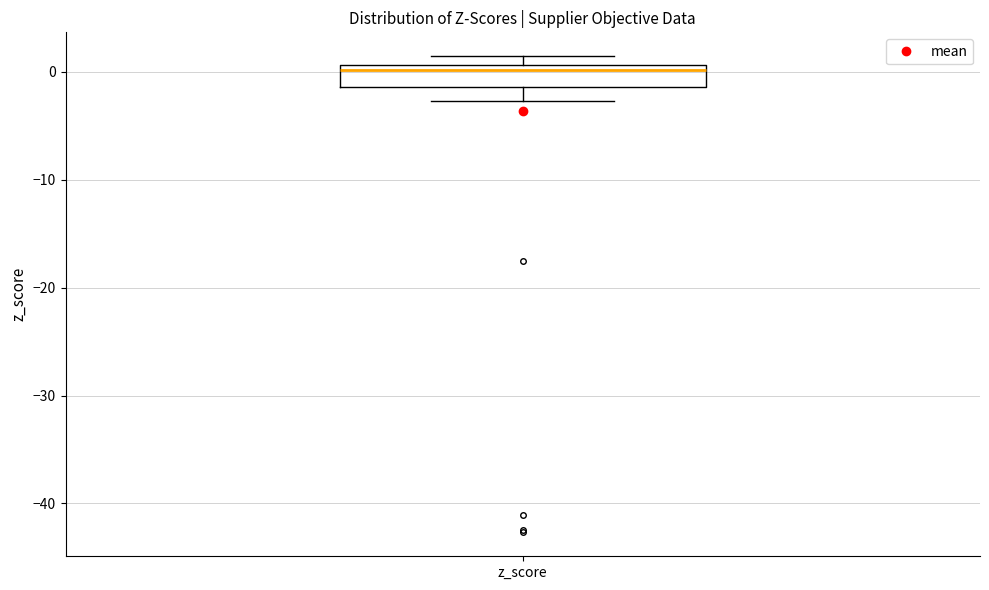

Transcribe this box plot: give where the median line is, the range the box spans, and where the two whiskers end, as read against the y-axis. The values are not printed on the chart, so give them approximately, as read against the axis.

median 0, box -1 to 1, whiskers -3 to 1 (just above the box's upper edge)